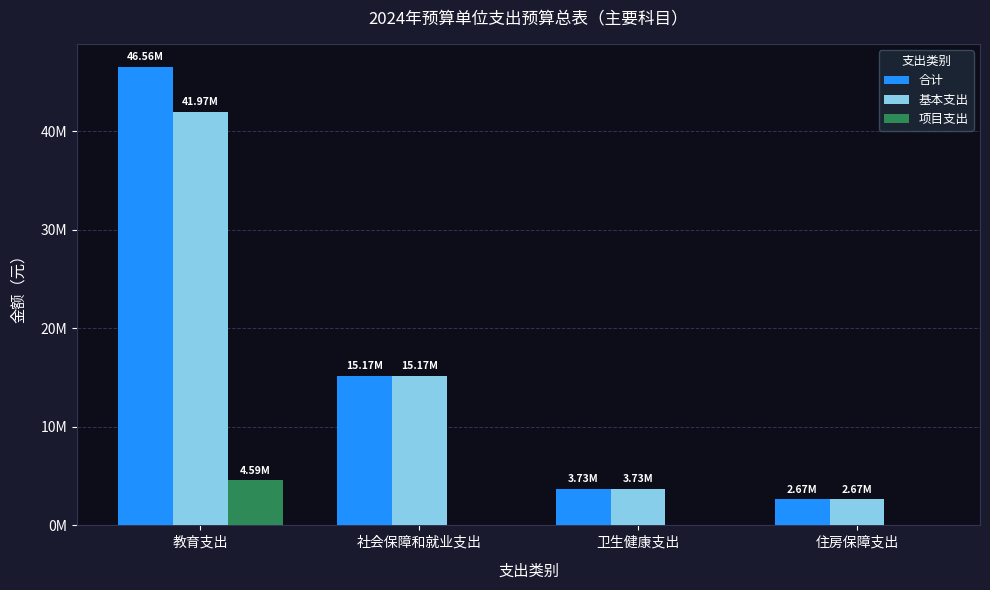

What are all the series names shown in the legend?

合计, 基本支出, 项目支出